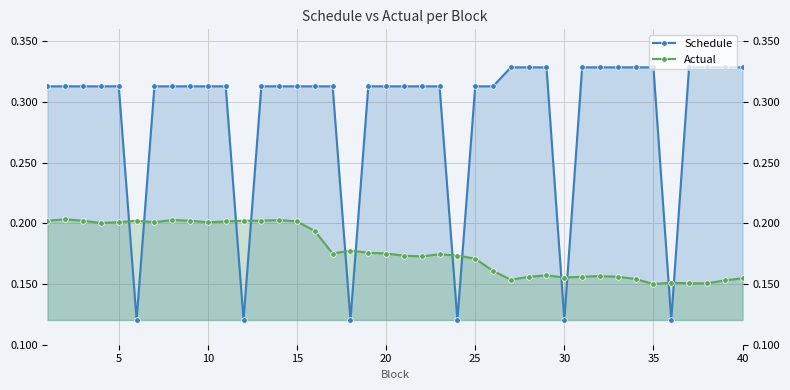

Which series has the largest total across all categories?

Schedule